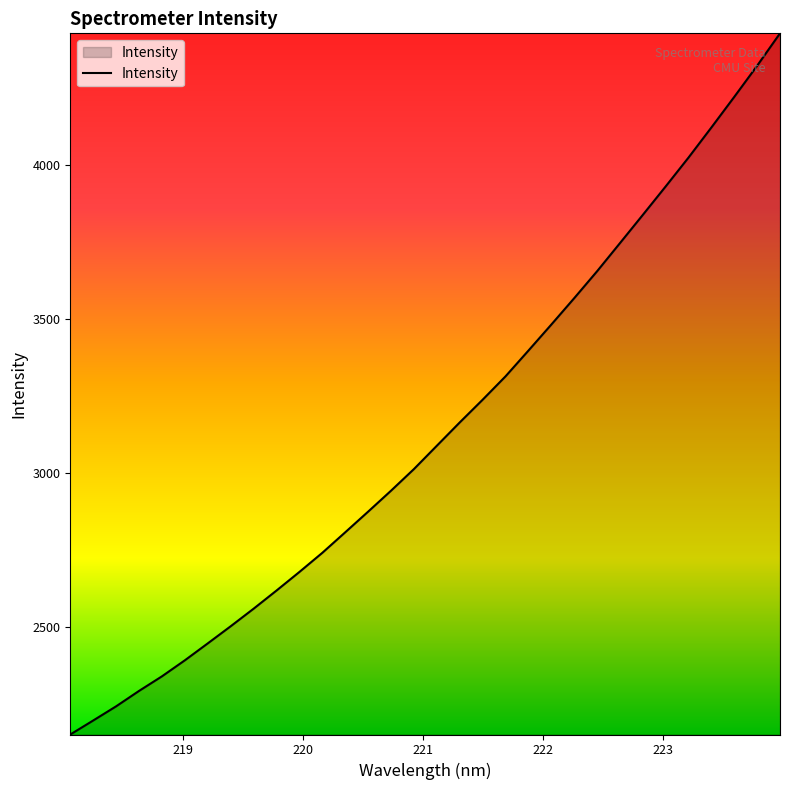

Count the number of categories in the chart.

32